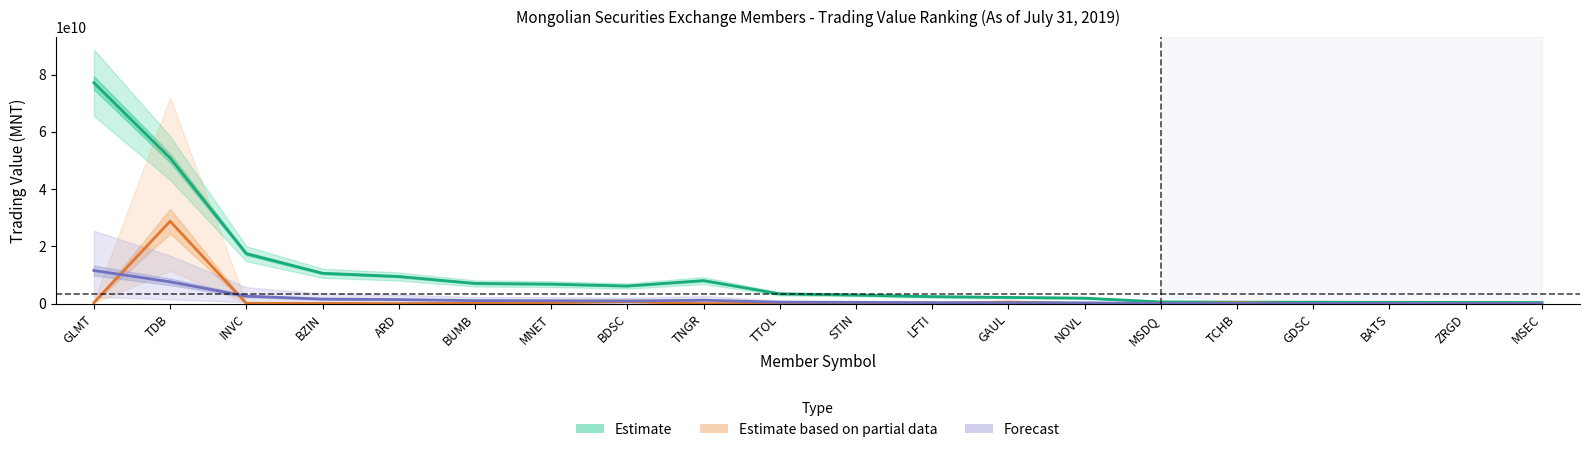

What is the total value across all series at GLMT?

89050786185.3